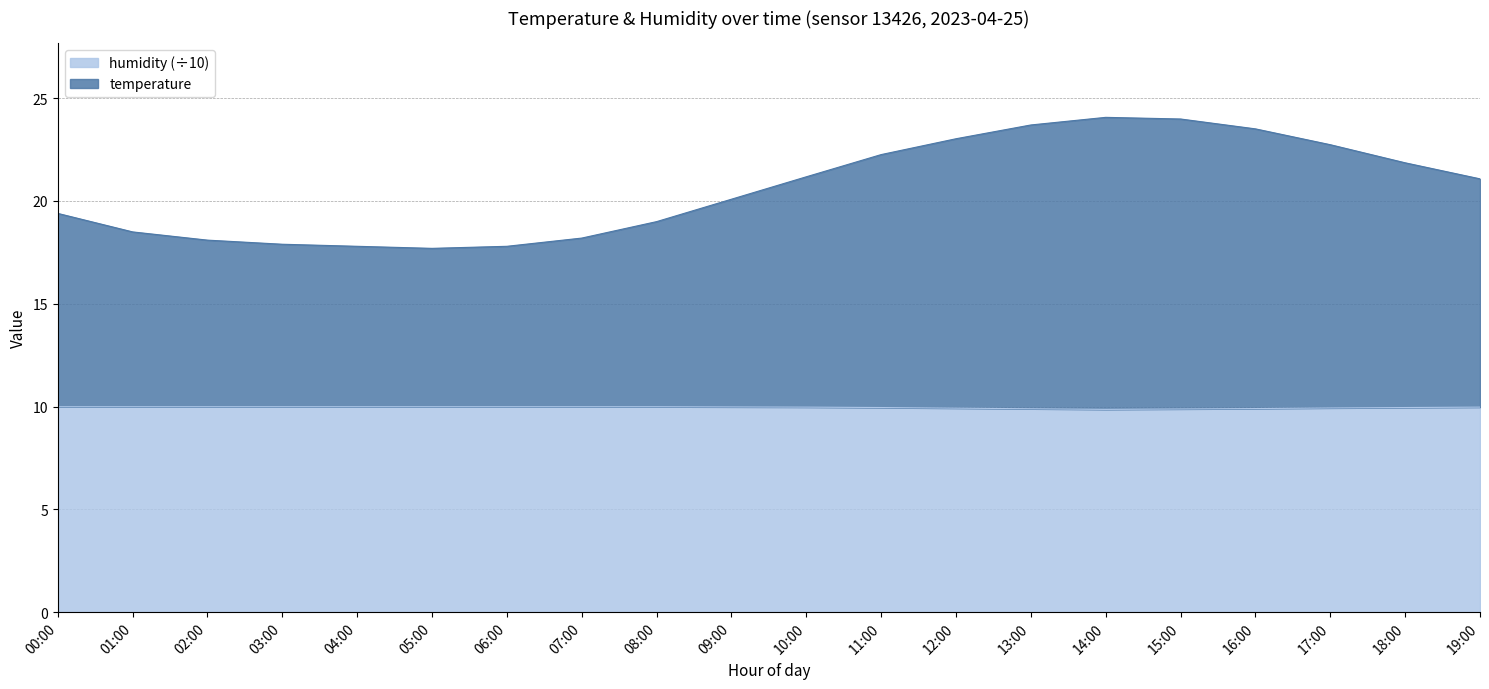

List the labels in order of temperature value, smallest first.

05:00, 04:00, 06:00, 03:00, 02:00, 07:00, 01:00, 08:00, 00:00, 09:00, 19:00, 10:00, 18:00, 11:00, 17:00, 12:00, 16:00, 13:00, 15:00, 14:00